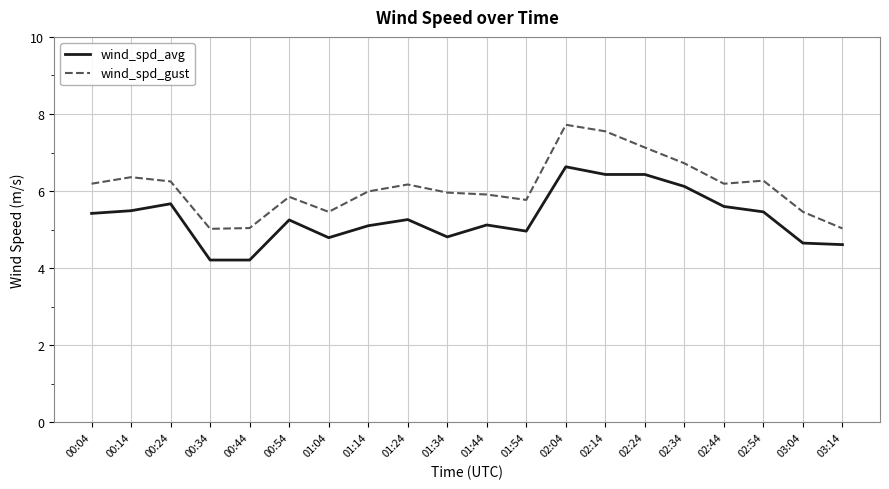

Which category has the highest value in the wind_spd_avg series?

02:04